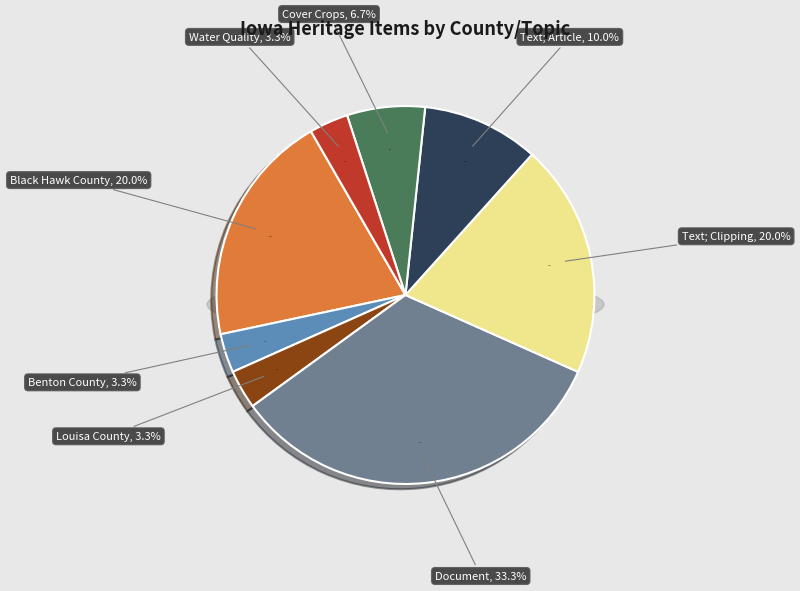

What is the change in value from Black Hawk County to Cover Crops?

-4